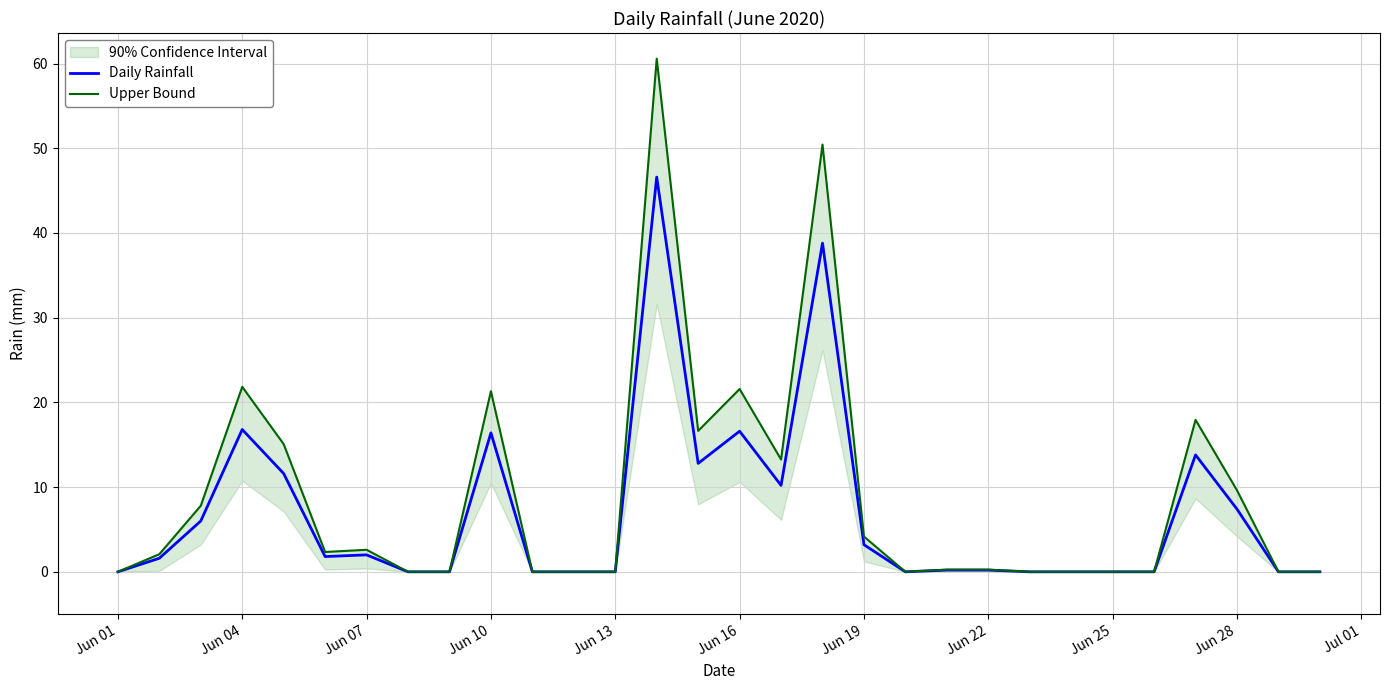

What is the approximate value of Daily Rainfall at Jun 19?

3.2